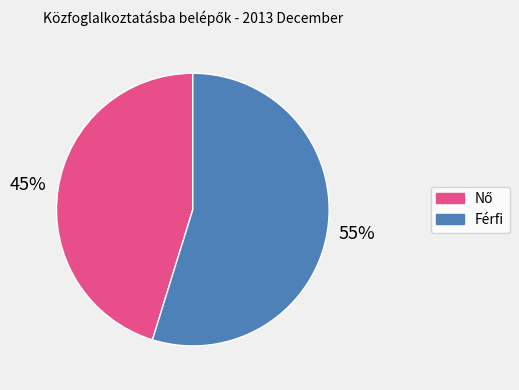

What is the largest slice in the pie chart?

Férfi